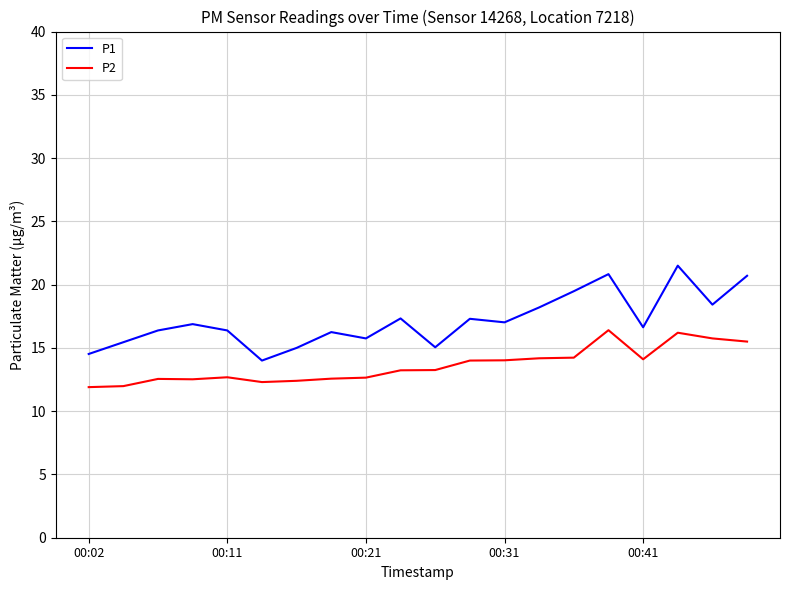

What is the maximum value shown in the chart?

21.5